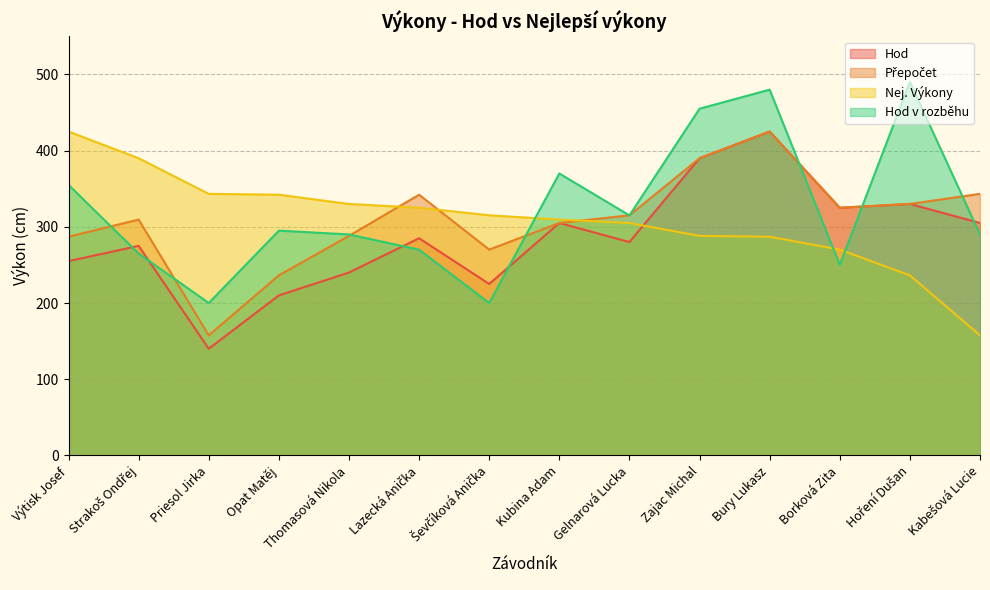

The value of Nej. Výkony at Gelnarová Lucka is 436.1. True or false?

False